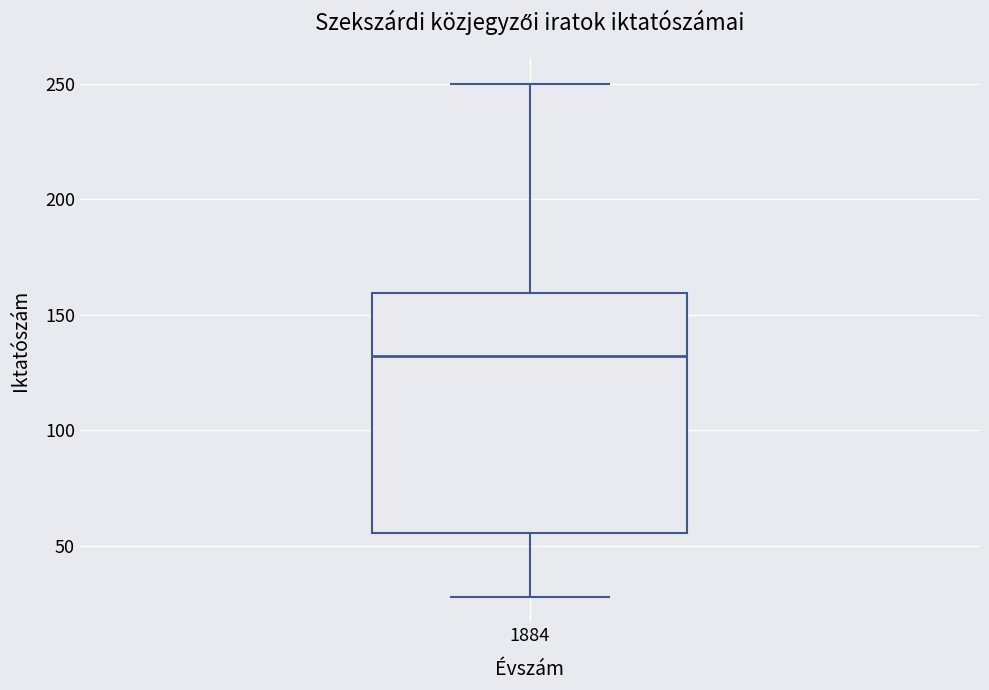

Read this box plot against the y-axis: the position of the median line, the range covered by the box, and the ends of both whiskers. The values are not printed on the chart, so give them approximately, as read against the axis.

median 130, box 55 to 160, whiskers 30 to 250